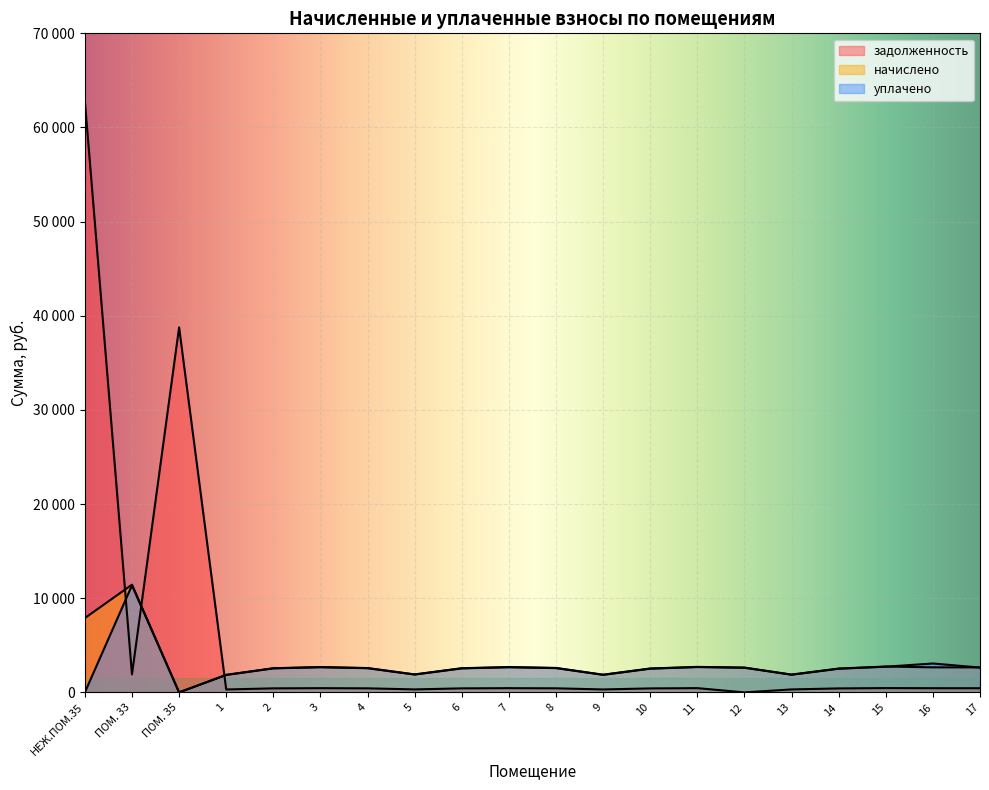

What is the total value across all series at 6?

5545.7